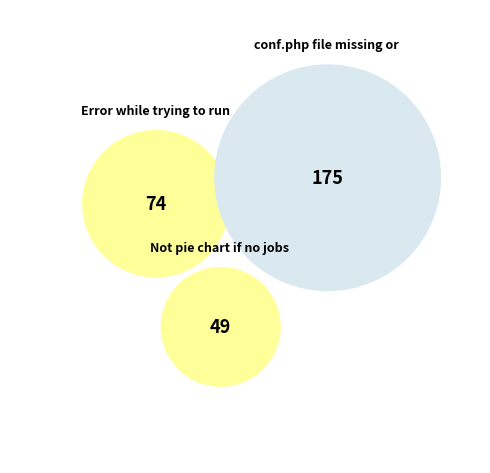

To the nearest percent, what portion does Error while trying to run jobmond represent?

25%